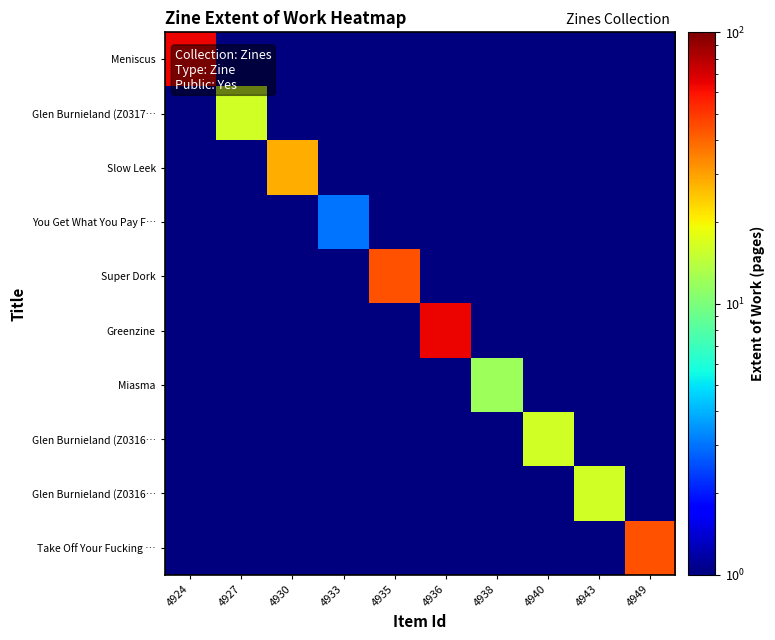

At which category is the sum across all series the highest?

4924